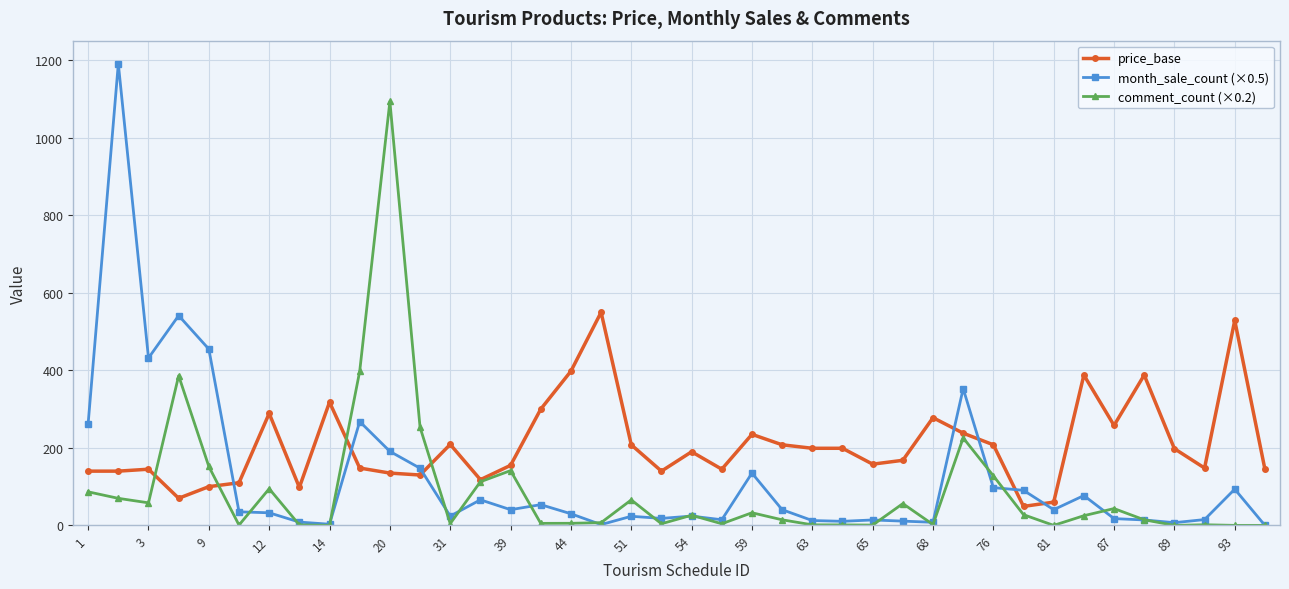

What is the value of the comment_count (×0.2) point at the 1st from the left?

86.6